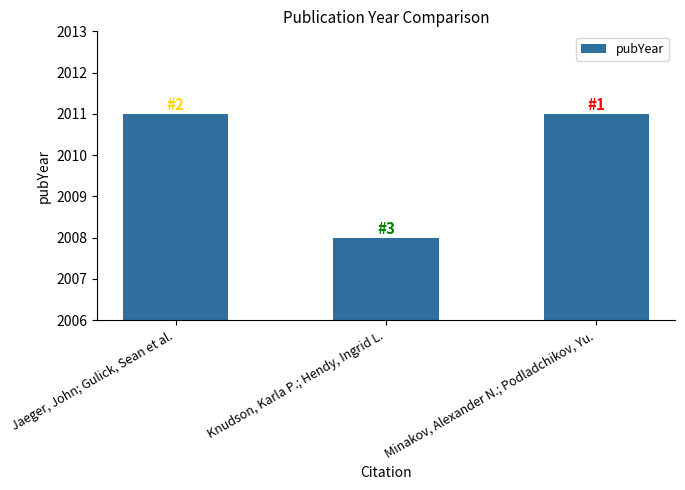

The chart shows a value of 2011 at Minakov, Alexander N.; Podladchikov, Yu.. True or false?

True